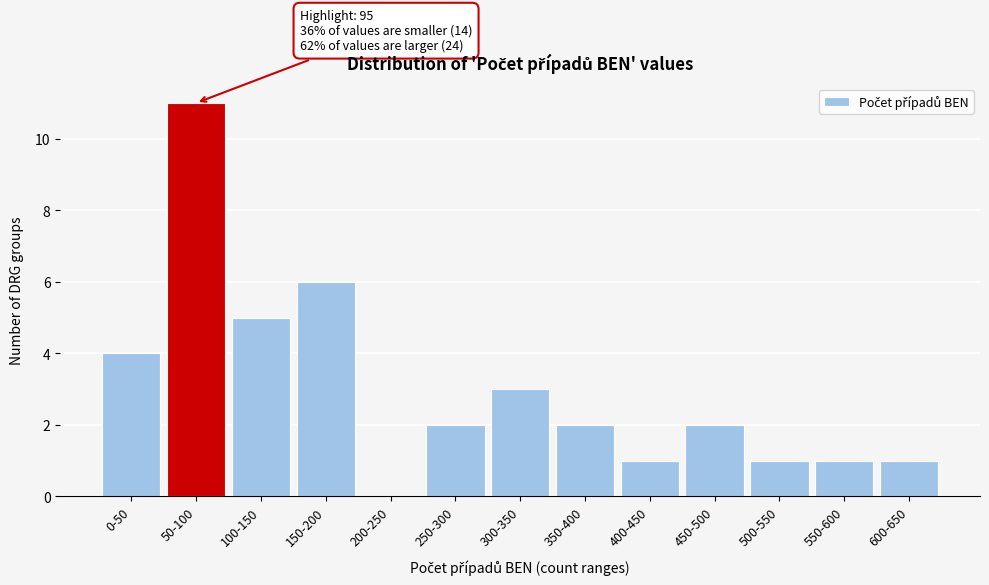

Reading left to right, extract all data points from this chart.

0-50=4	50-100=11	100-150=5	150-200=6	200-250=0	250-300=2	300-350=3	350-400=2	400-450=1	450-500=2	500-550=1	550-600=1	600-650=1